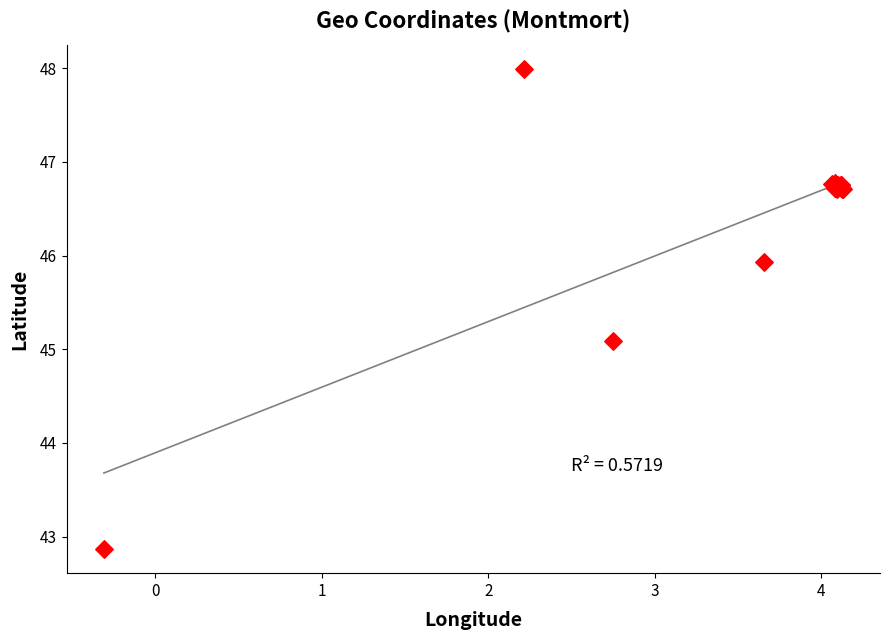

What Y value in the scatter plot is closest to 45?

45.1